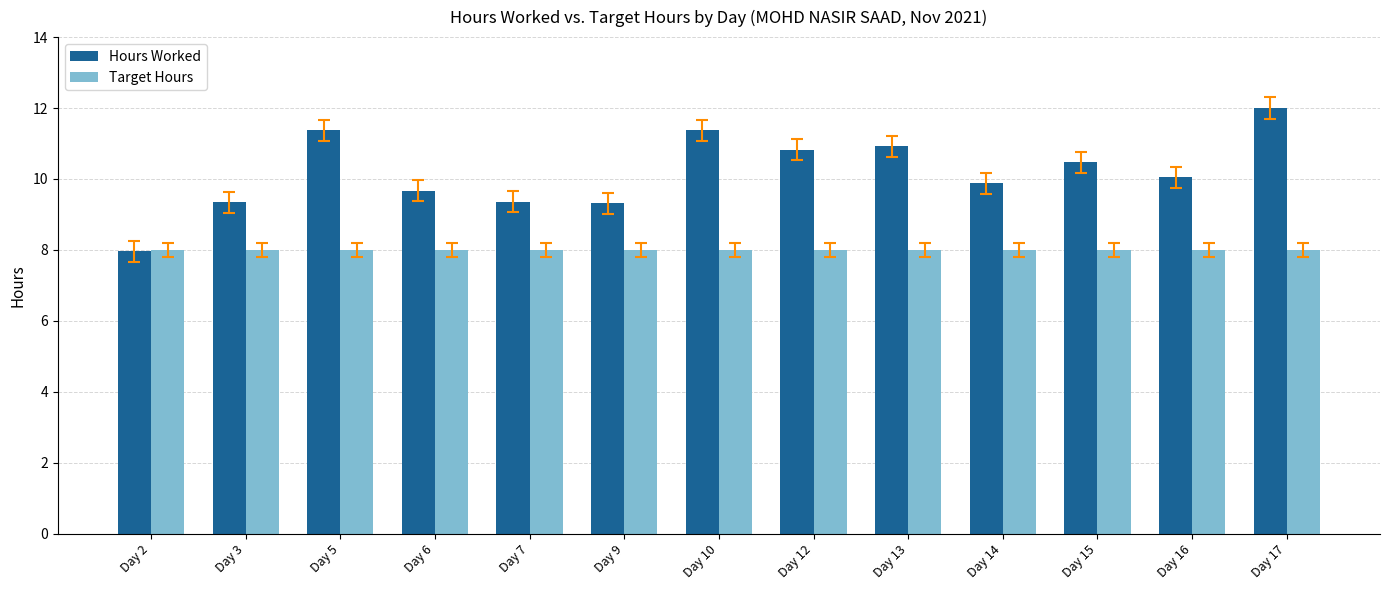

List the series in order of their overall mean, highest first.

Hours Worked, Target Hours